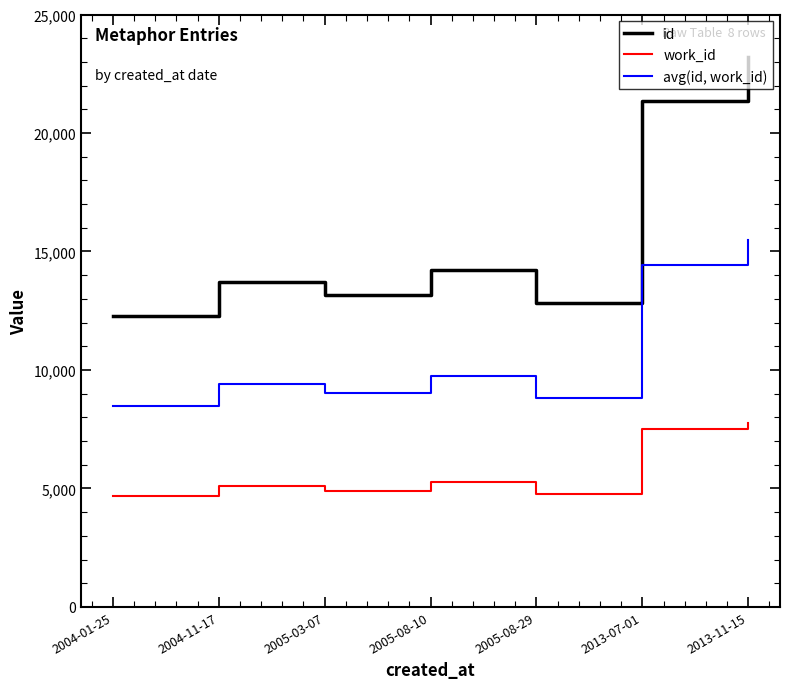

How many interior local valleys does the id series have?

2